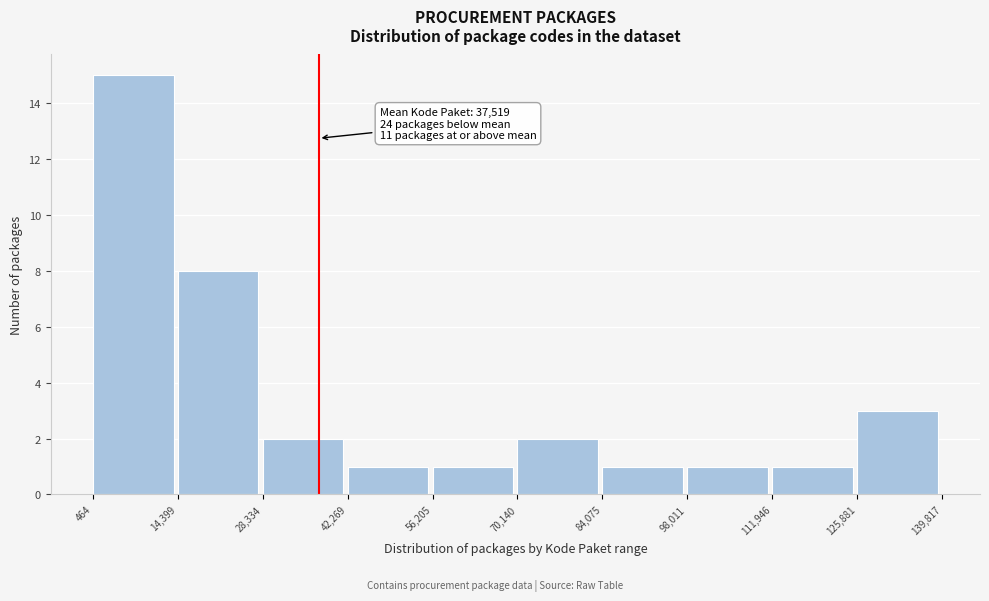

Over which range of the x-axis is the bar tallest?

464 to 14,399